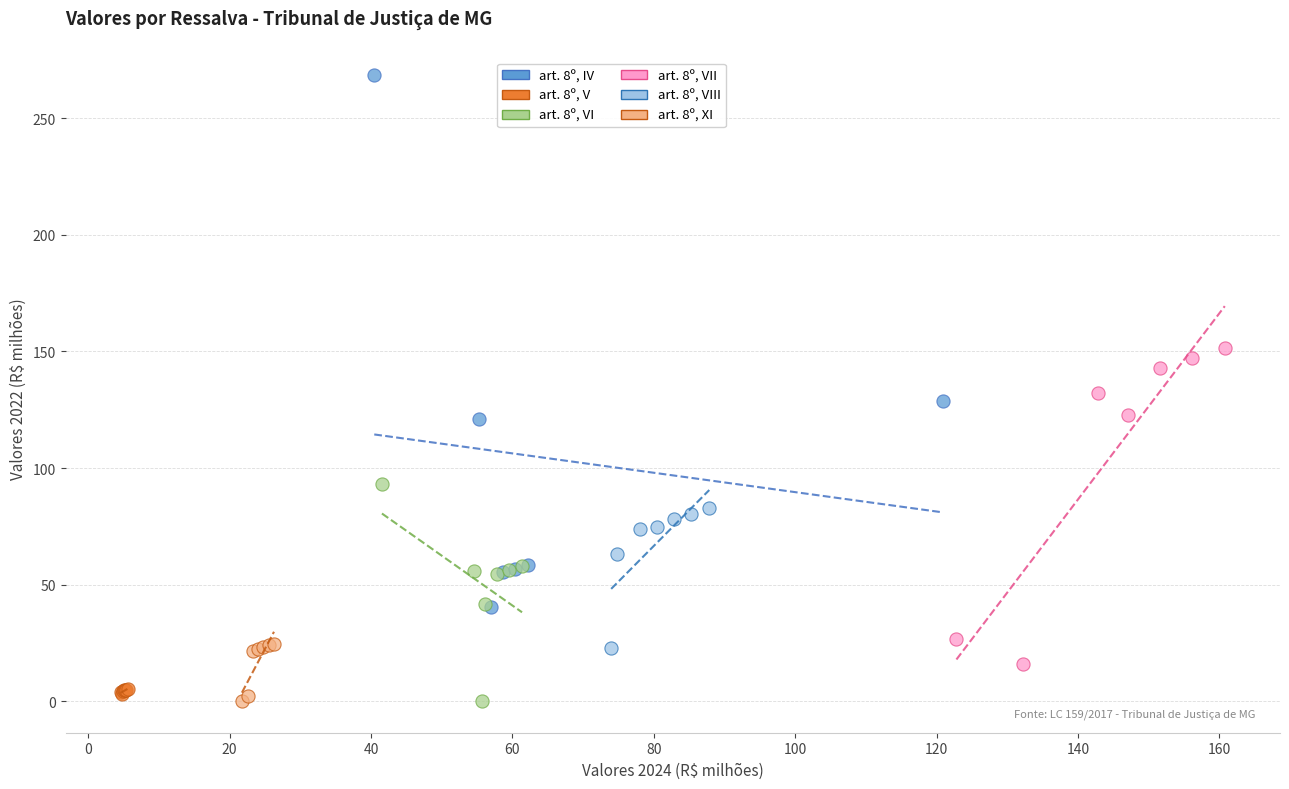

Which series contains the highest Y value?

art. 8º, IV